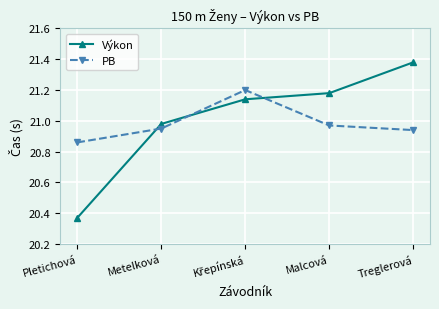

What is the difference between the maximum and minimum values in the Výkon series?

1.0